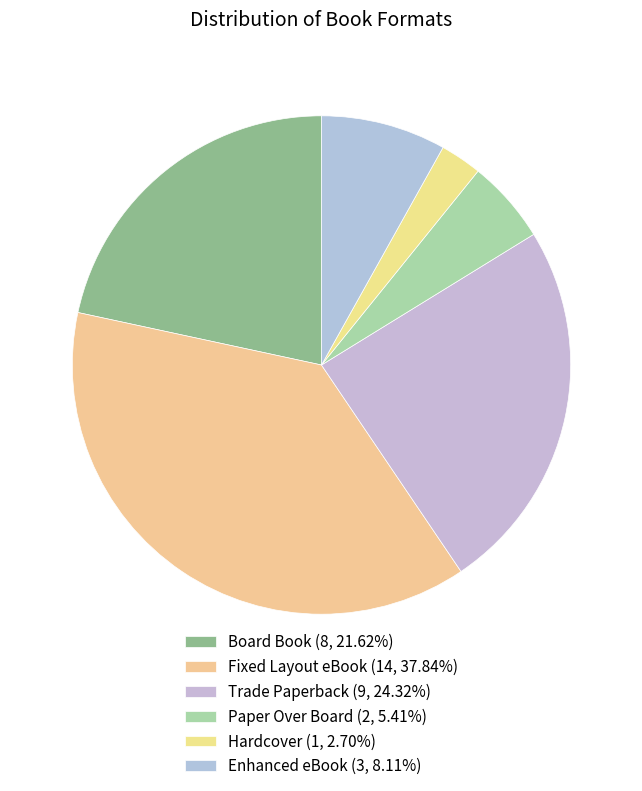

Which slice is the smallest?

Hardcover